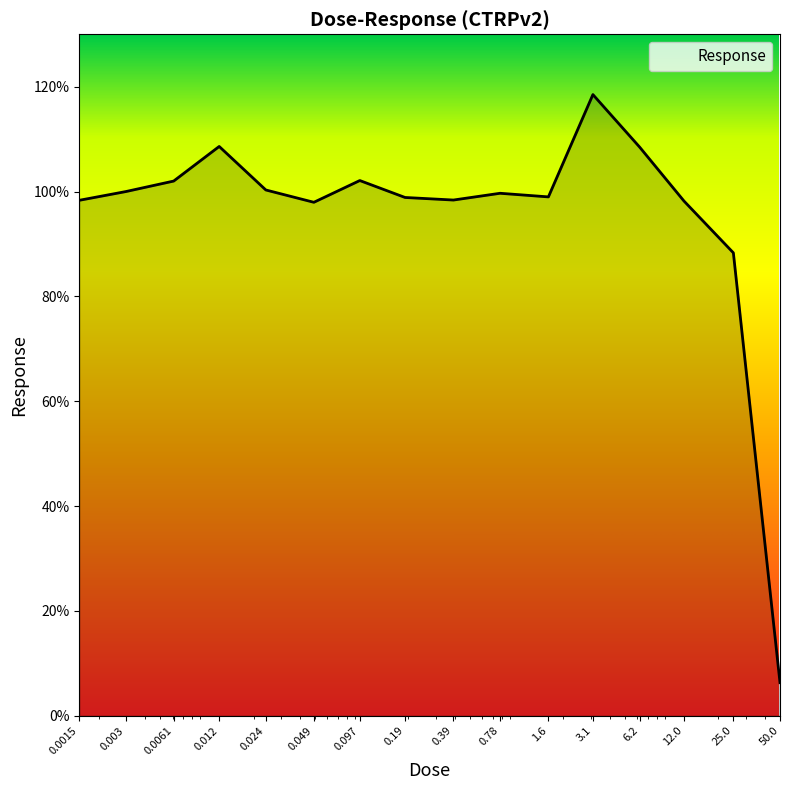

What is the average value?

95.3